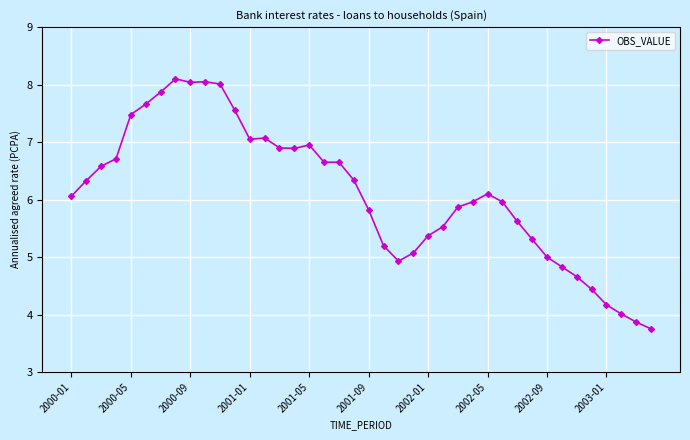

What is the value of the 27th point from the left?

5.9